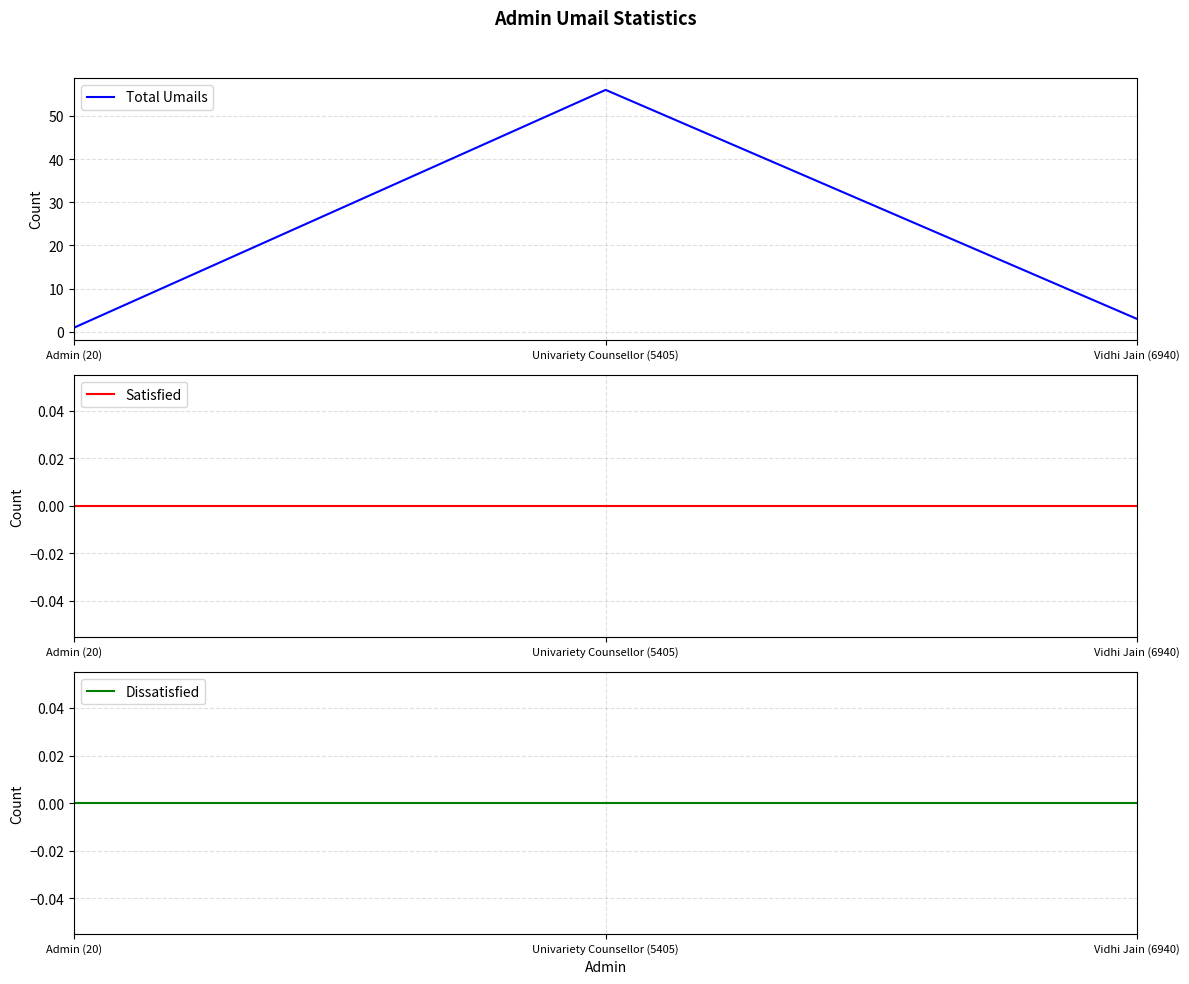

True or false: Total Umails has a value of 1 at Vidhi Jain (6940).

False